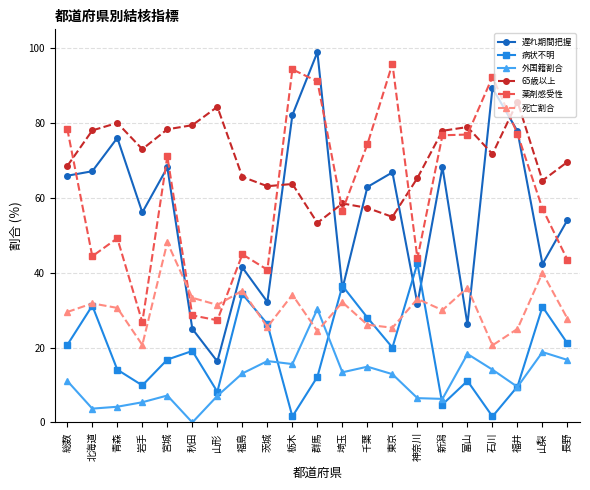

What is the label of the 11th point from the right?

群馬